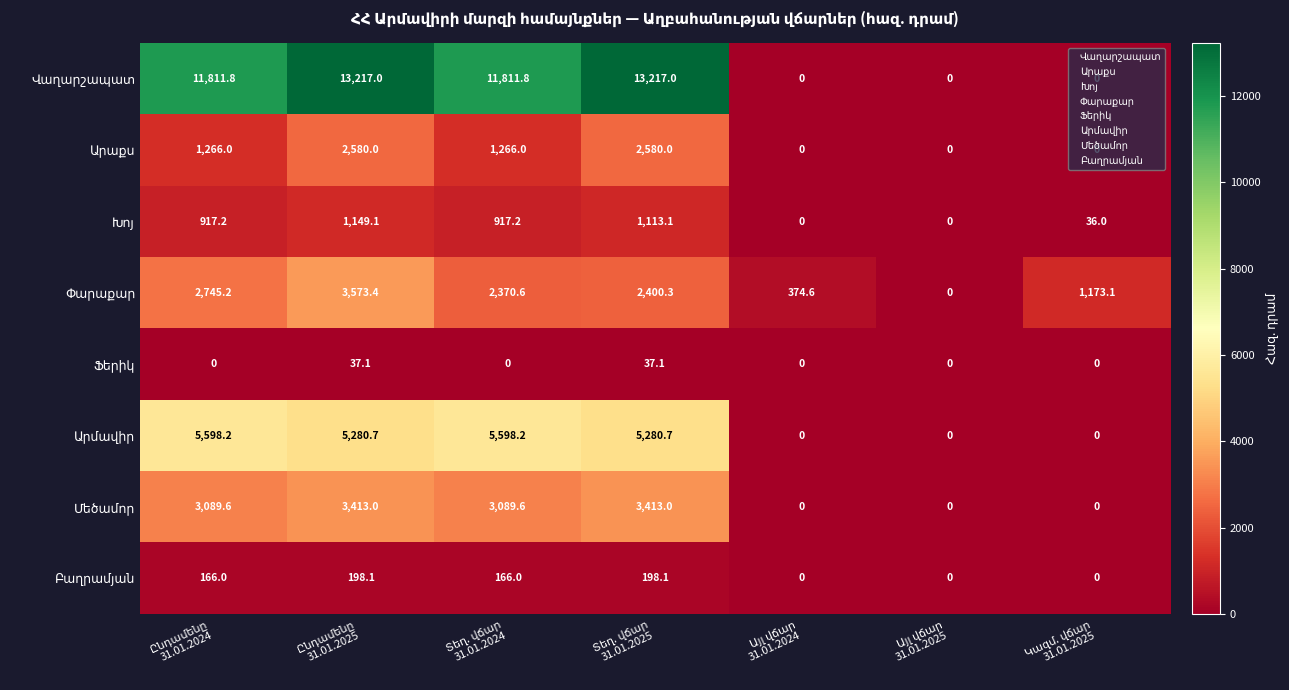

What is the greatest value displayed?

13217.0